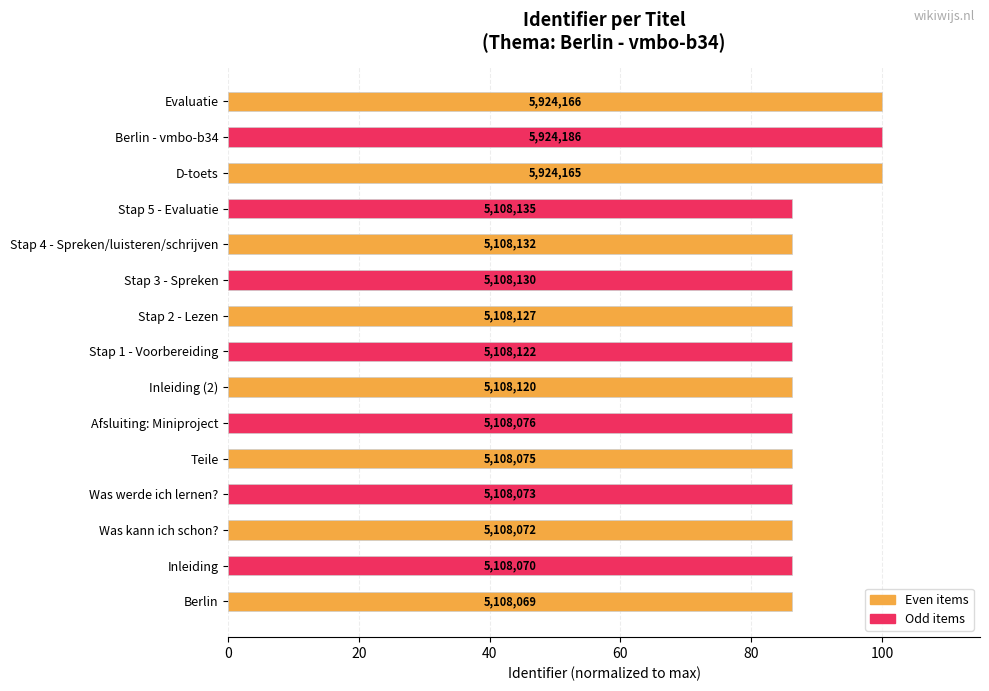

Are the bars horizontal?

Yes